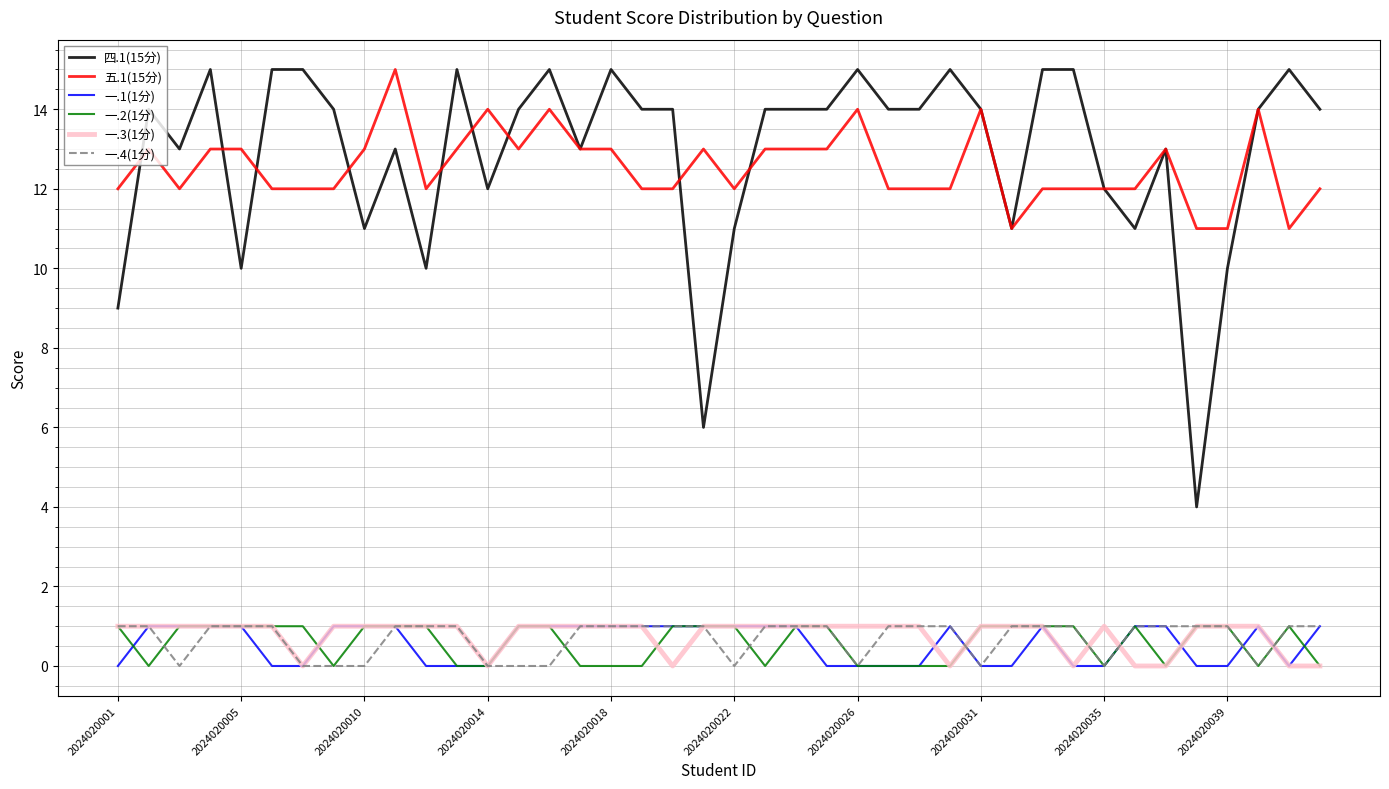

True or false: 一.1(1分) and 一.2(1分) cross at least once.

True